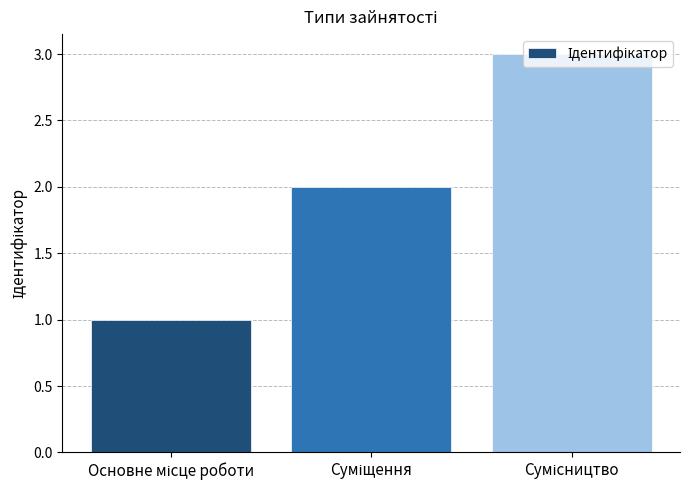

What is the greatest value displayed?

3